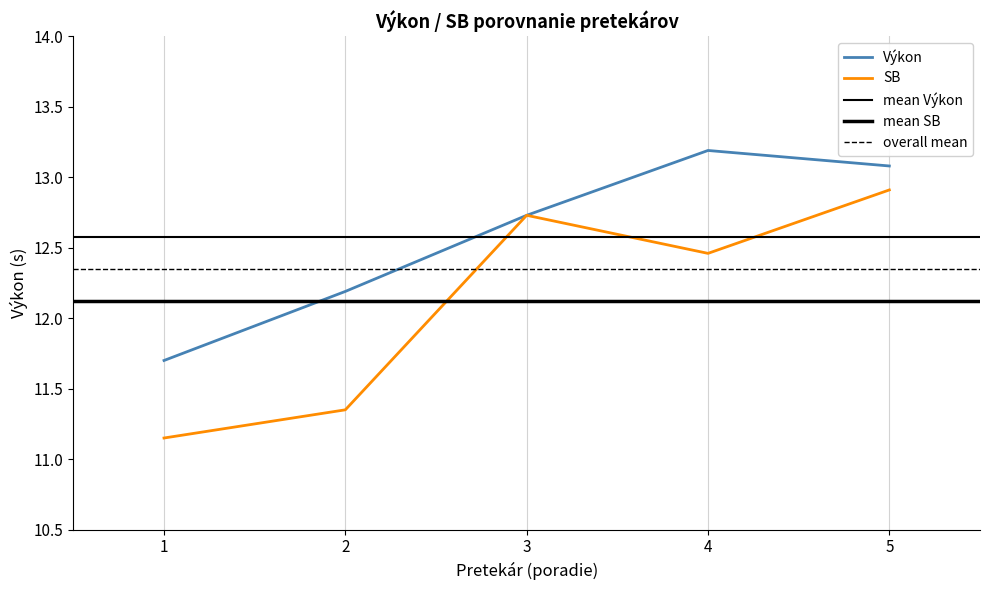

True or false: Výkon and SB cross at least once.

False